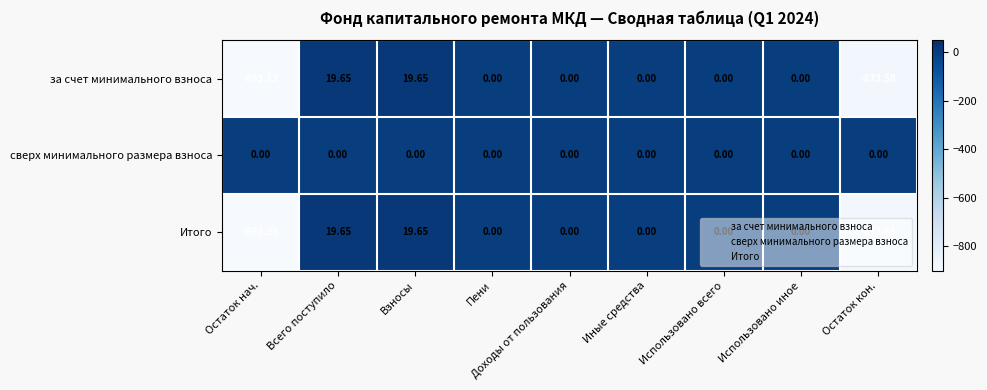

How many series are shown in this chart?

3